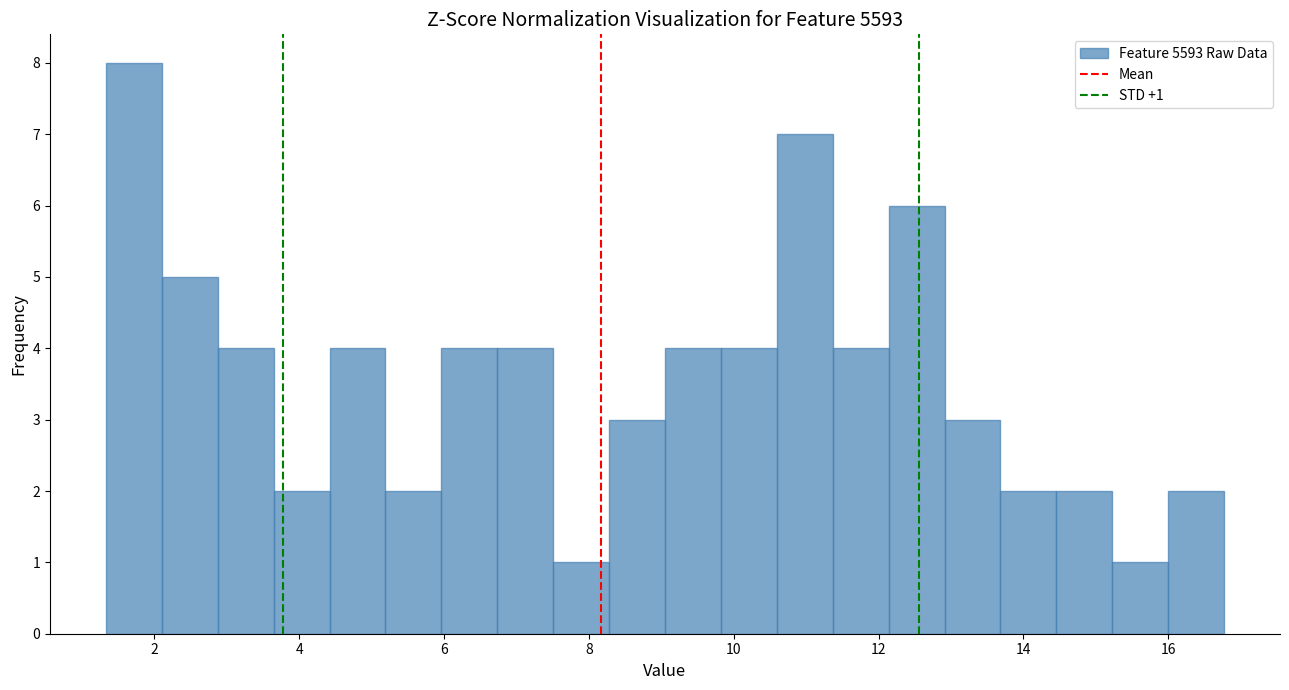

Read against the x-axis, roughly where is the centre of the tallest bar?

1.8